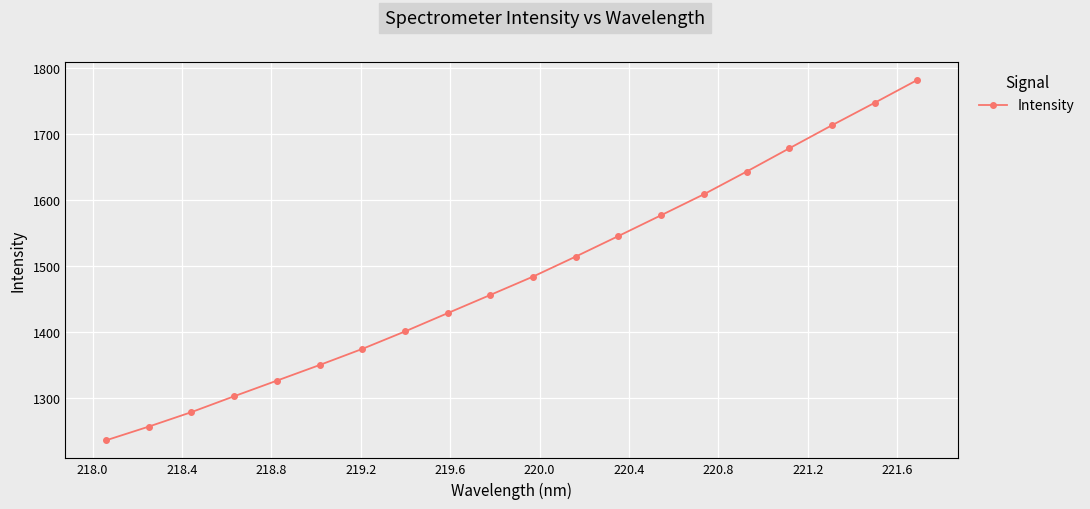

What is the greatest value displayed?

1781.6